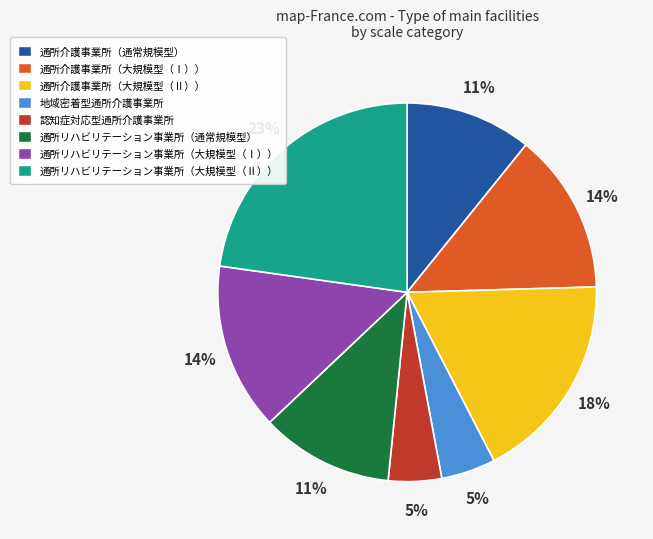

Approximately how many times larger is the value at 通所リハビリテーション事業所（大規模型（Ⅰ）） compared to 通所介護事業所（大規模型（Ⅰ））?

1.0